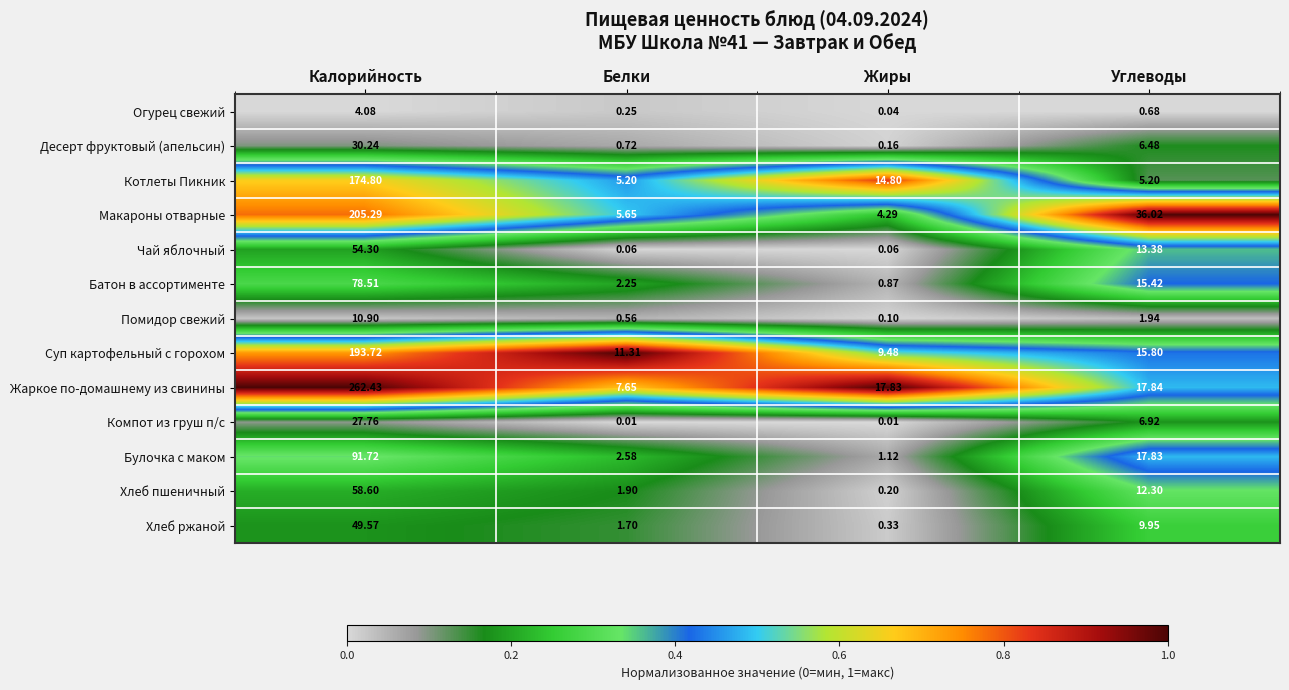

At which label does Огурец свежий reach its peak?

Калорийность